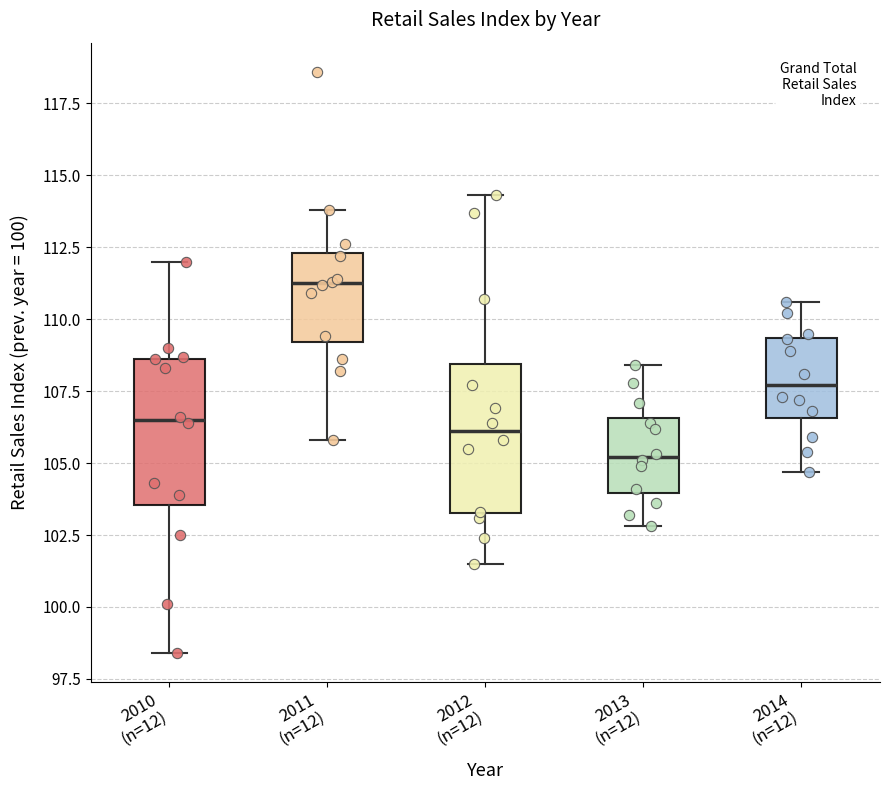

Which box has the highest median line?

2011 (n=12)